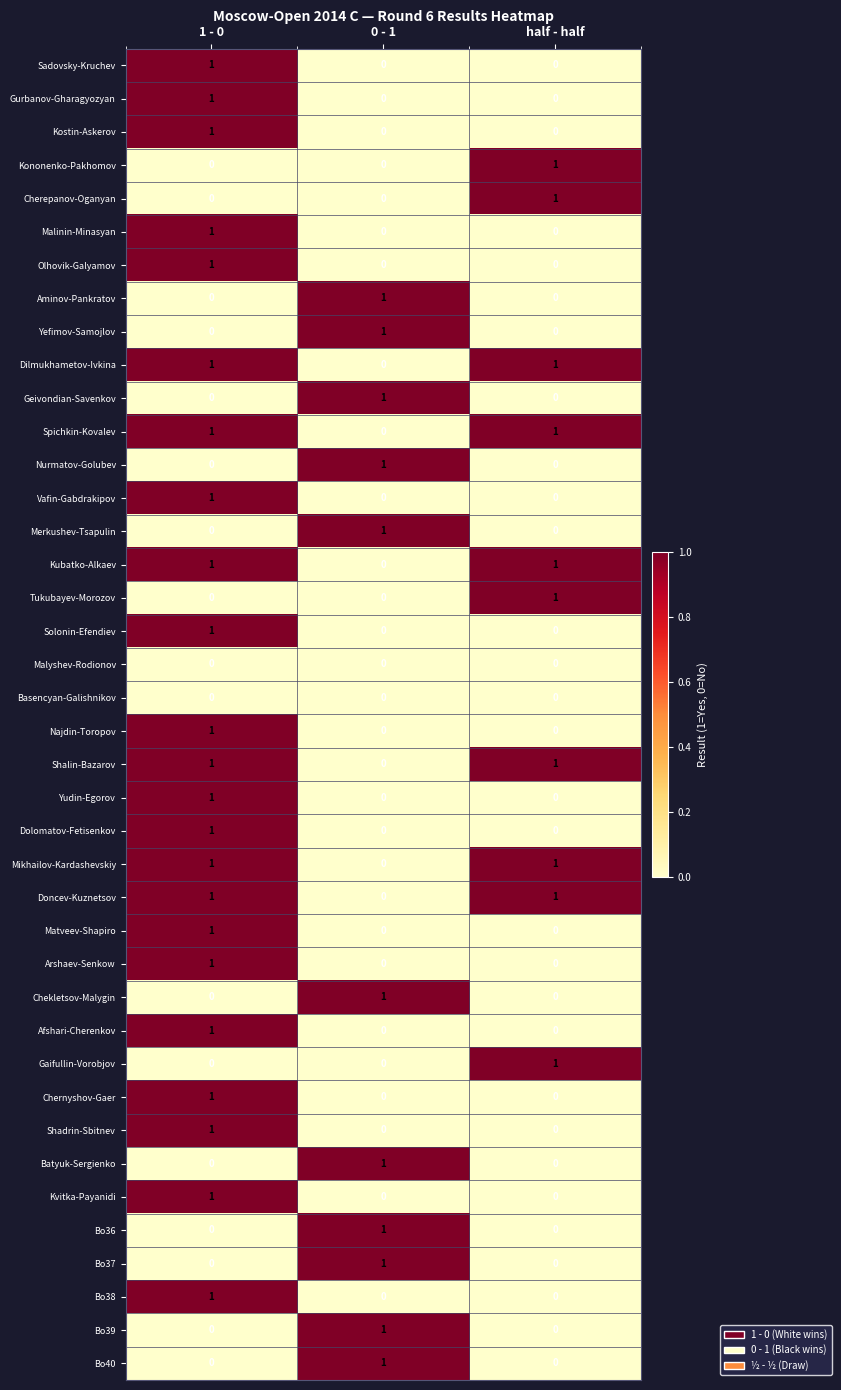

Count the number of data series in this chart.

40